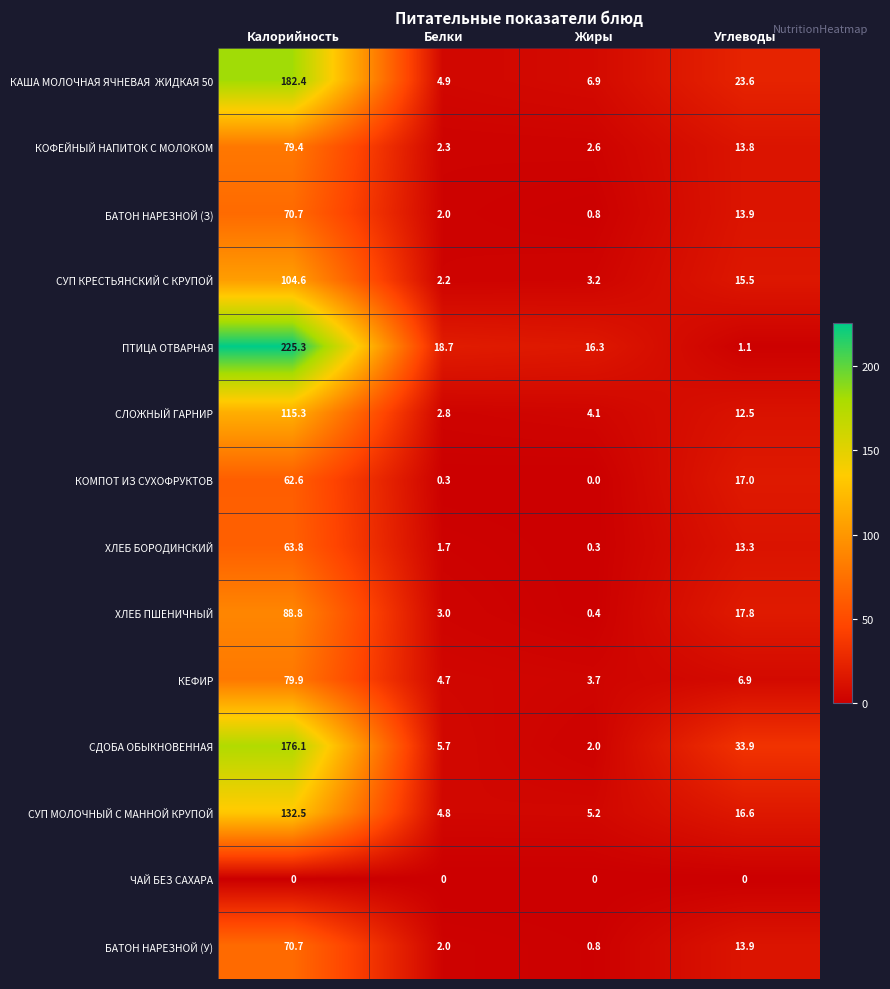

True or false: СДОБА ОБЫКНОВЕННАЯ has a value of 46.6 at Углеводы.

False